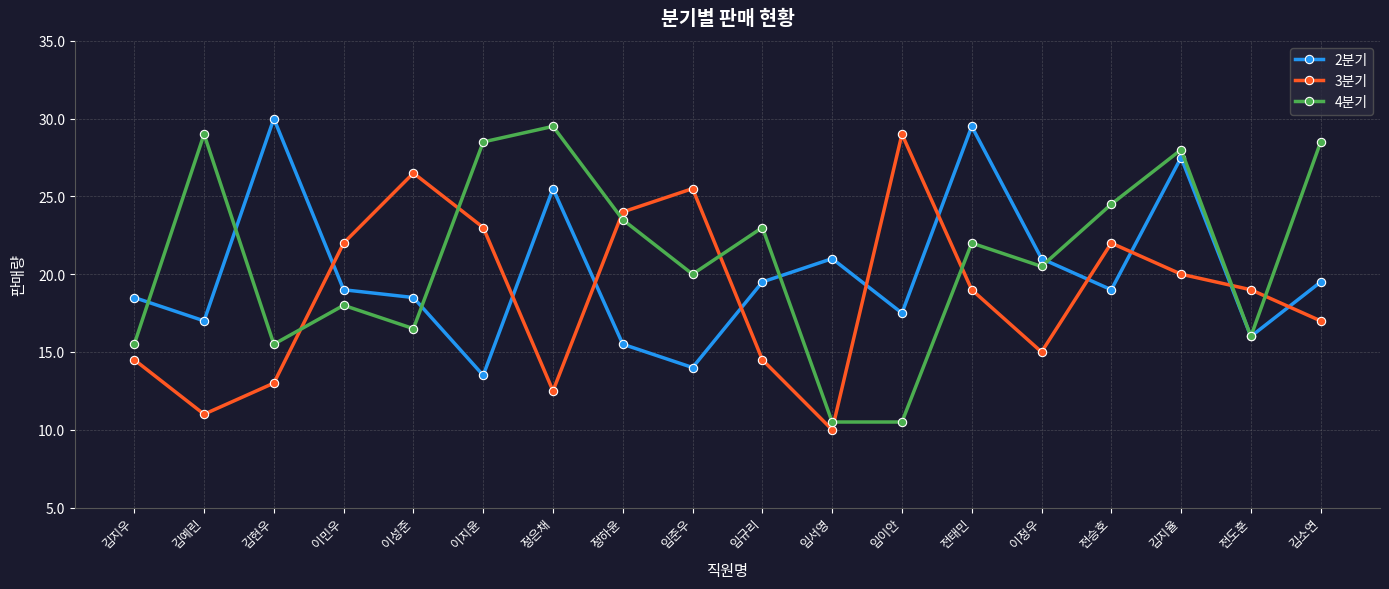

The value of 2분기 at 임서영 is 32. True or false?

True